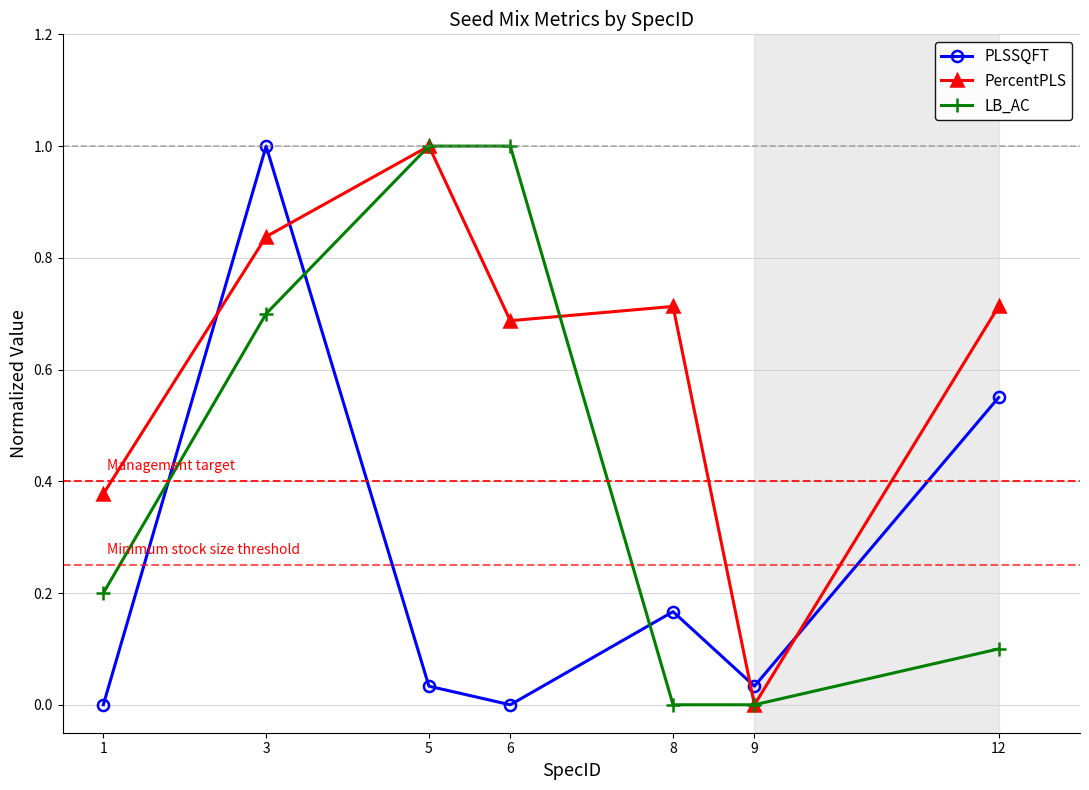

What is the greatest value displayed?

1.0